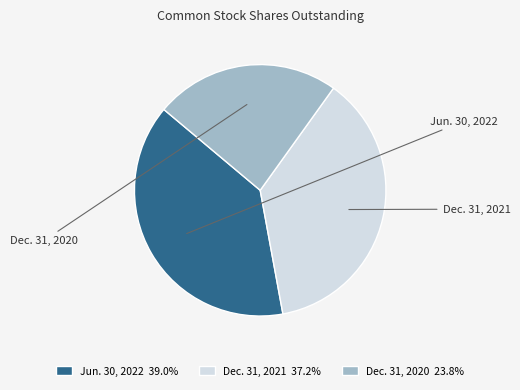

To the nearest percent, what is the combined percentage of Jun. 30, 2022 and Dec. 31, 2020?

63%